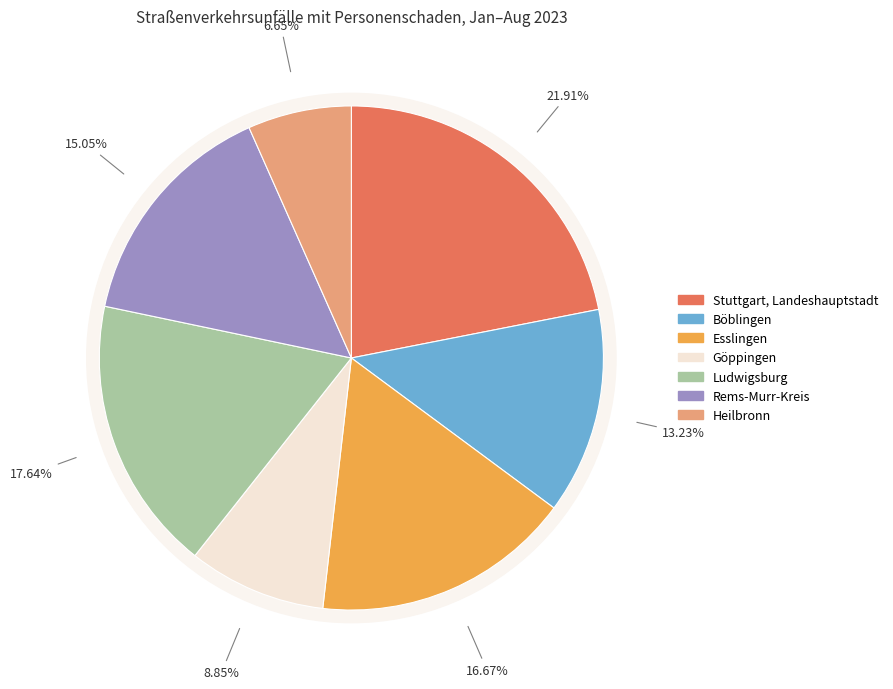

To the nearest percent, what is the combined percentage of Göppingen and Esslingen?

26%